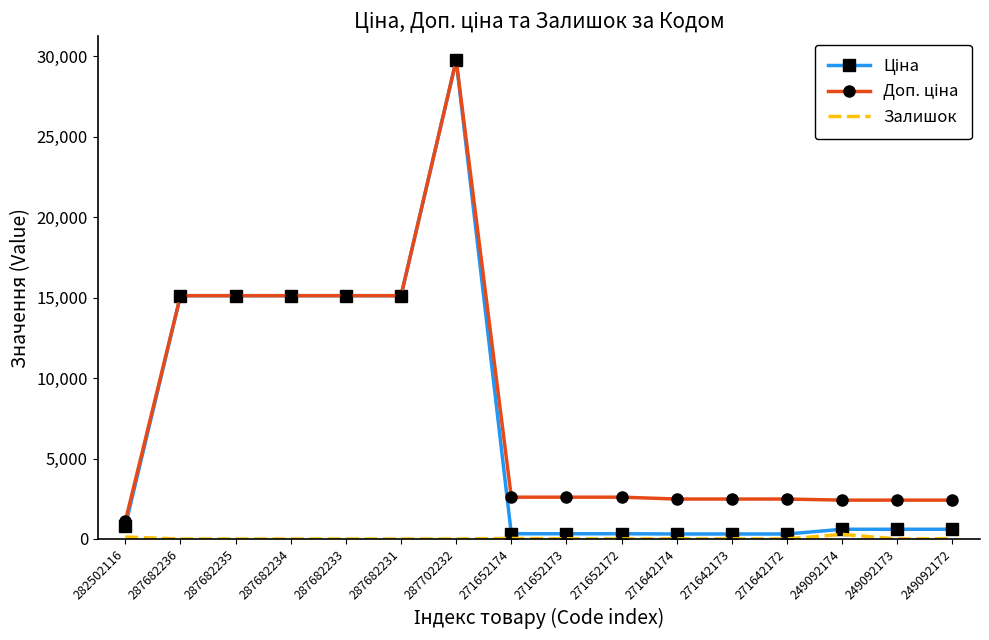

At which category does the chart reach its peak across all series?

287702232